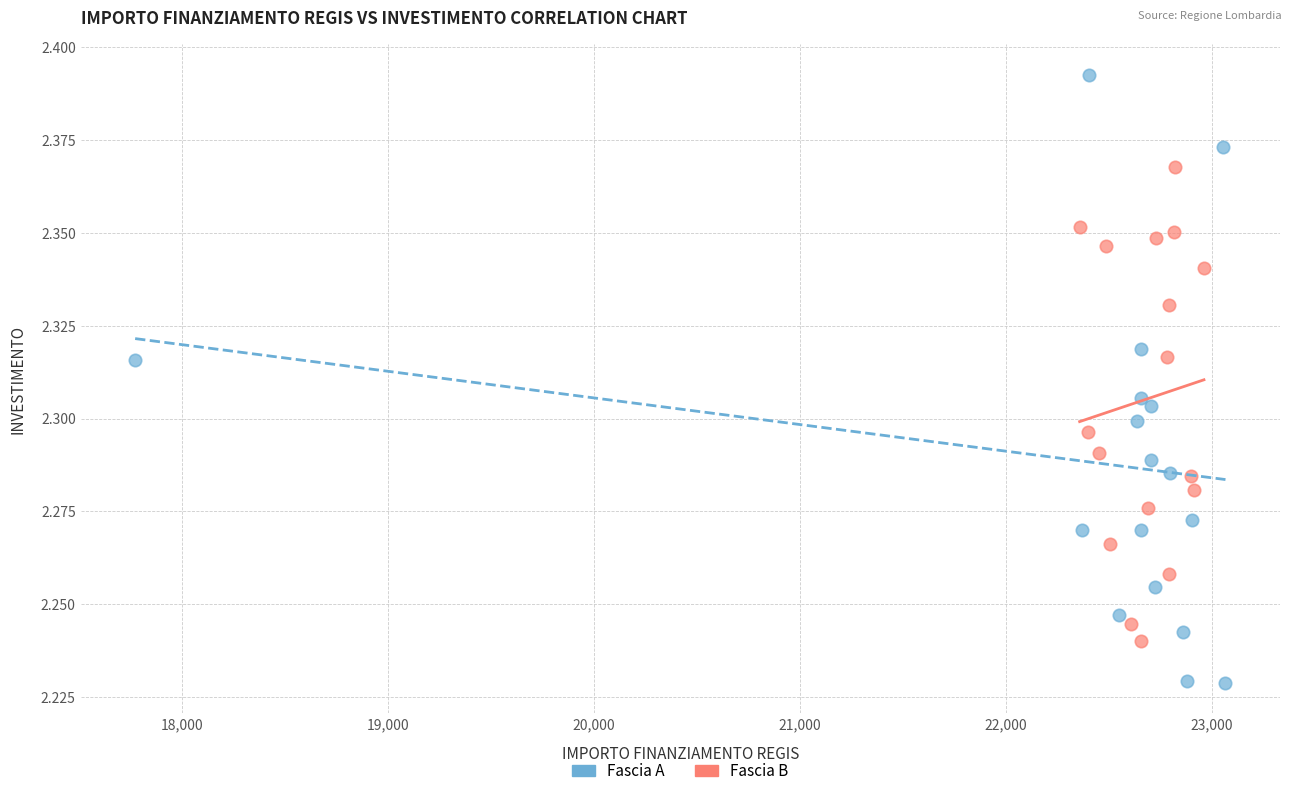

What are all the series names shown in the legend?

Fascia A, Fascia B